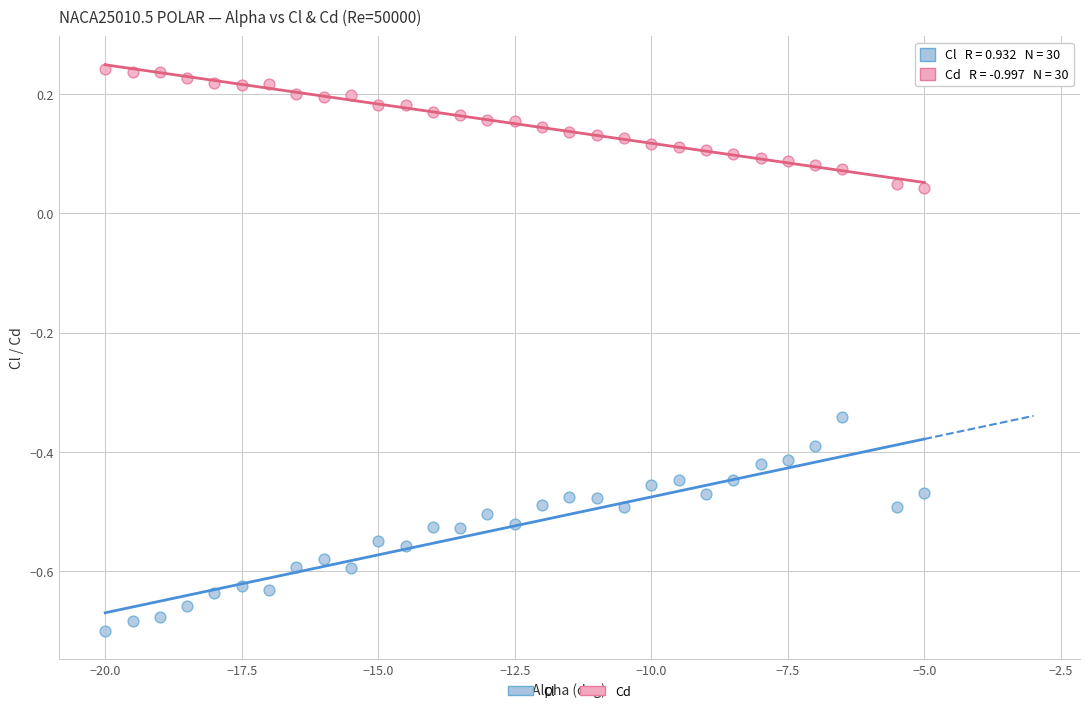

What are all the series names shown in the legend?

Cl, Cd